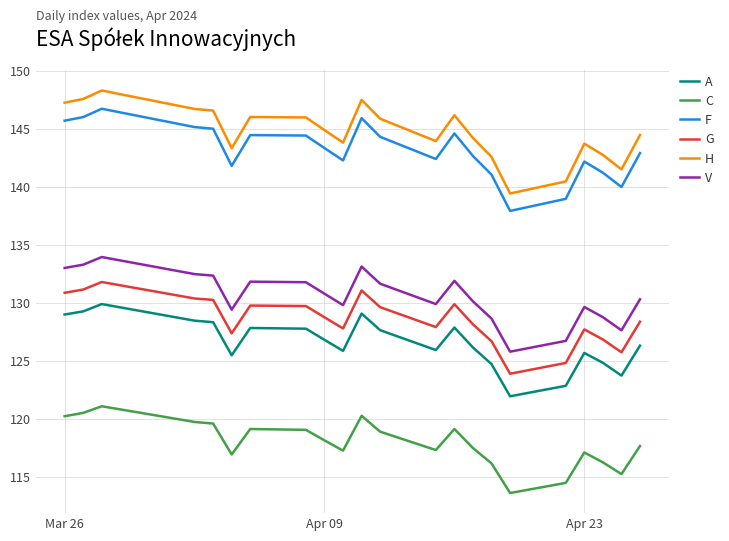

True or false: A and G cross at least once.

False